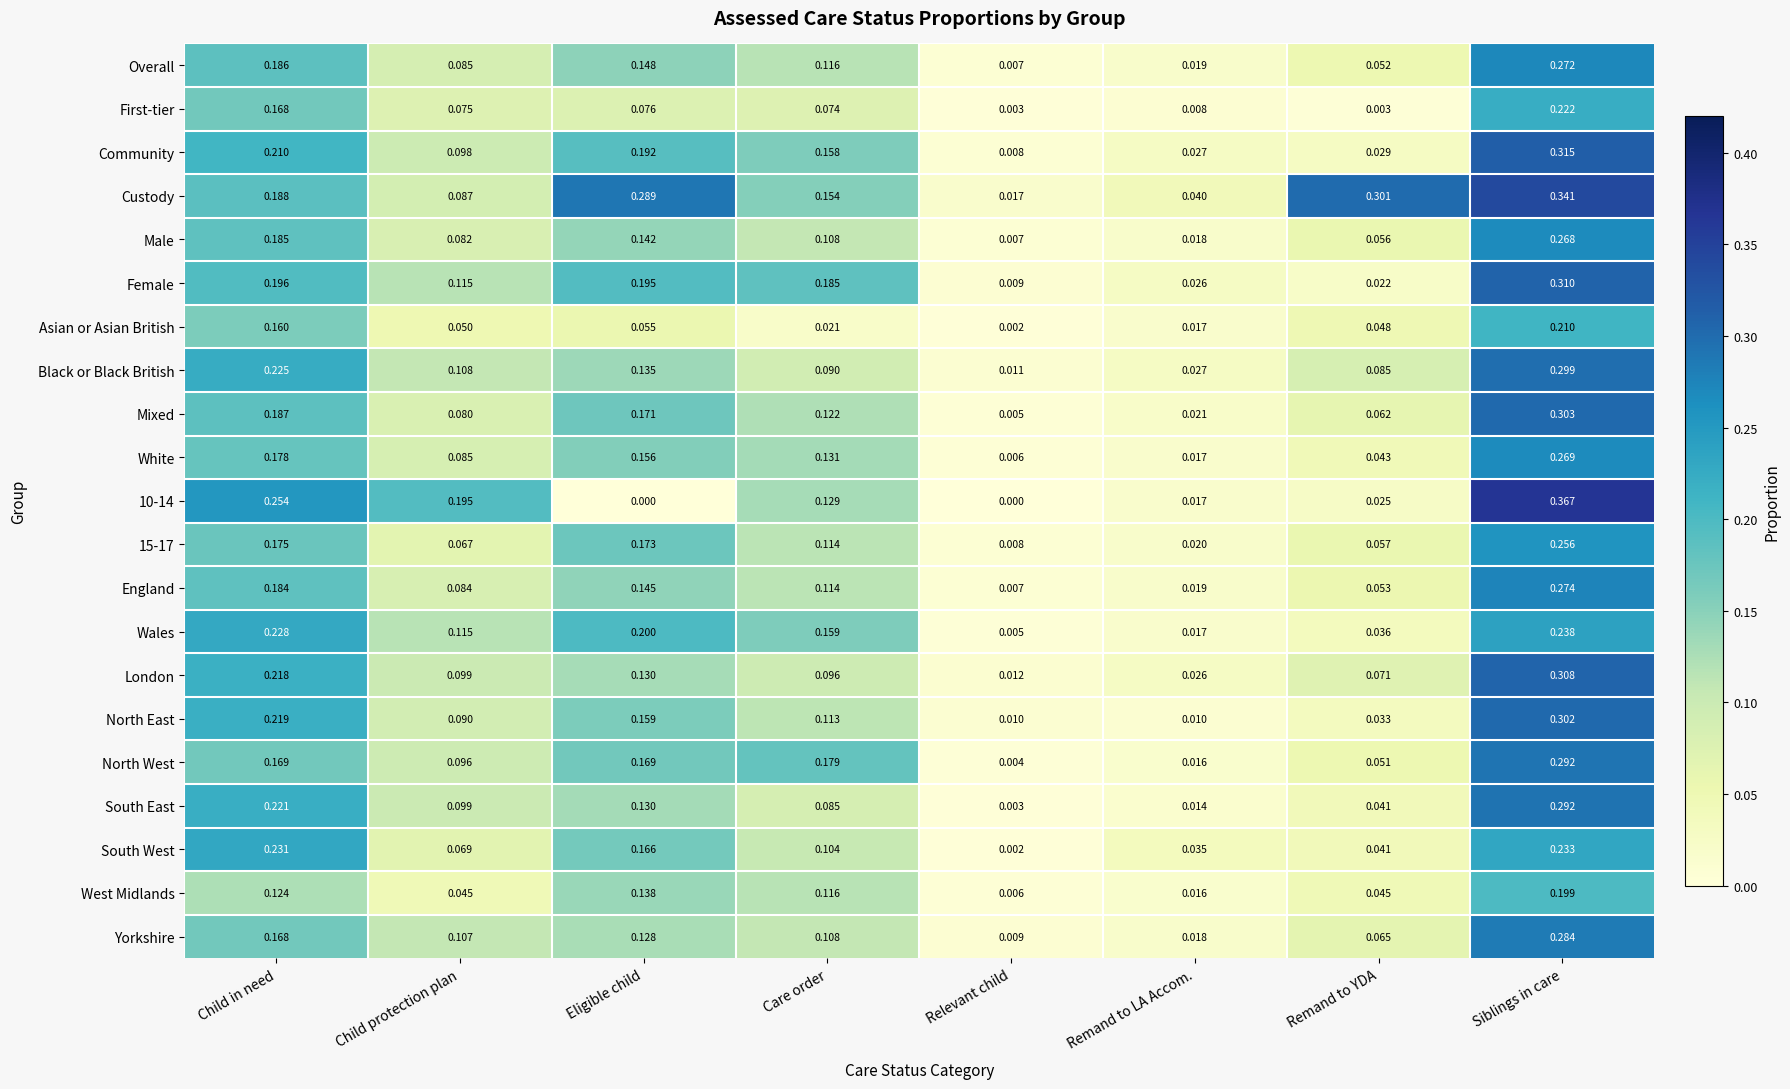

Between Eligible child and Remand to LA Accom., which series saw the biggest shift?

Custody